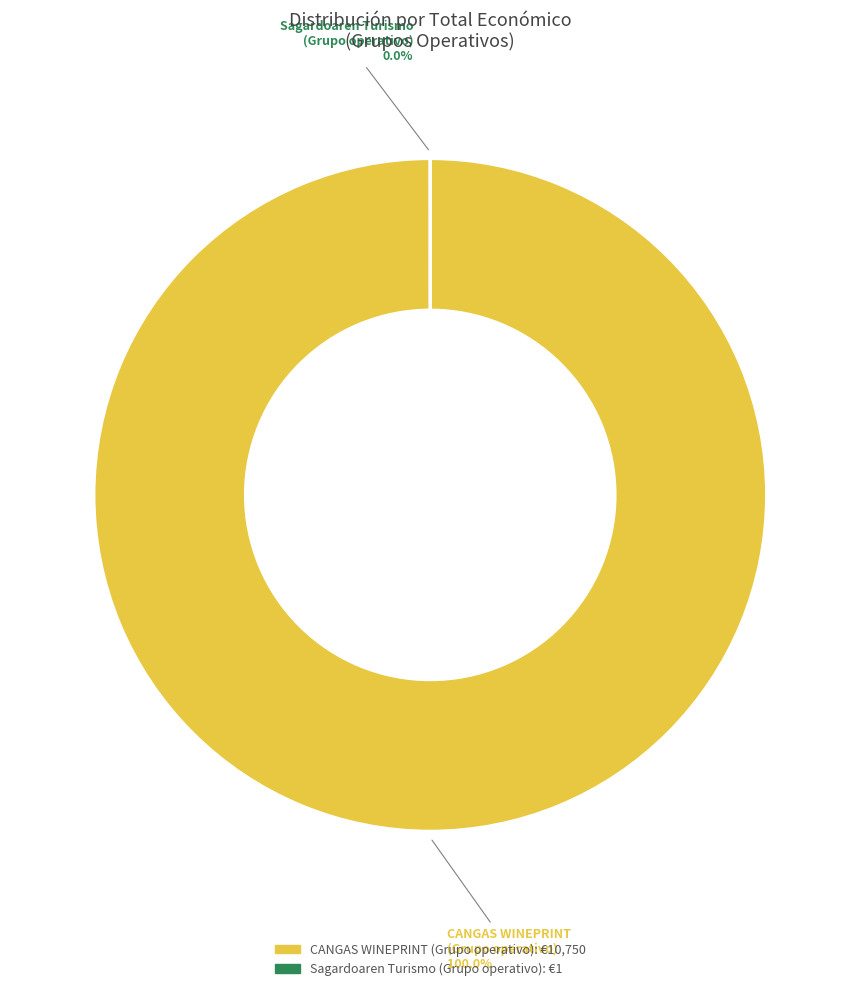

Rank the categories by value from lowest to highest.

Sagardoaren Turismo Talde Operatiboa, CANGAS WINEPRINT Talde Operatiboa